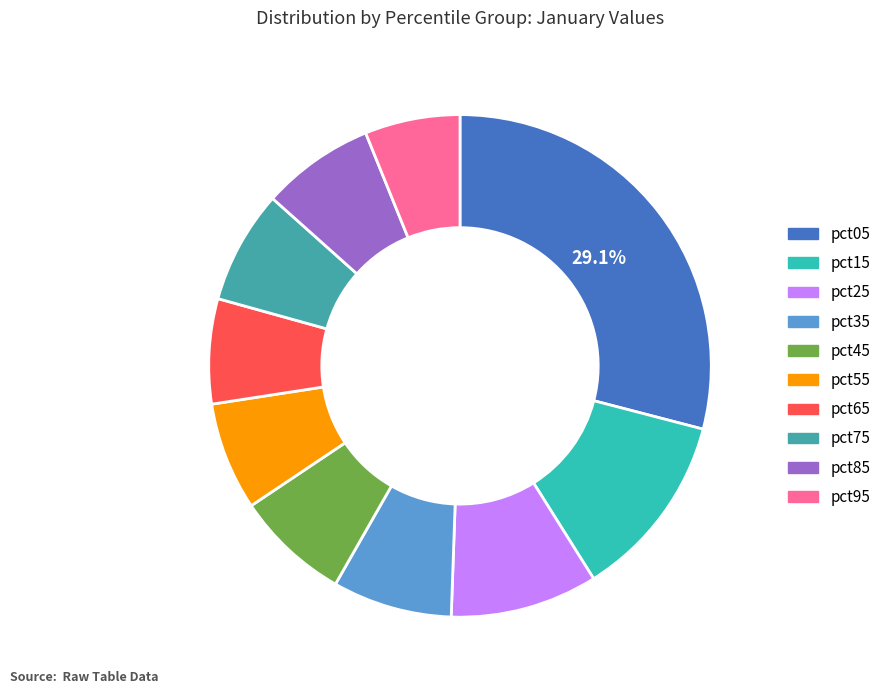

The pct85 slice represents 1% of the pie. True or false?

False